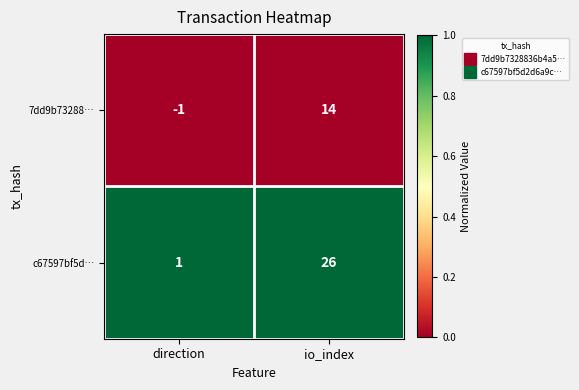

List the series in order of their peak value, lowest first.

7dd9b73288…, c67597bf5d…